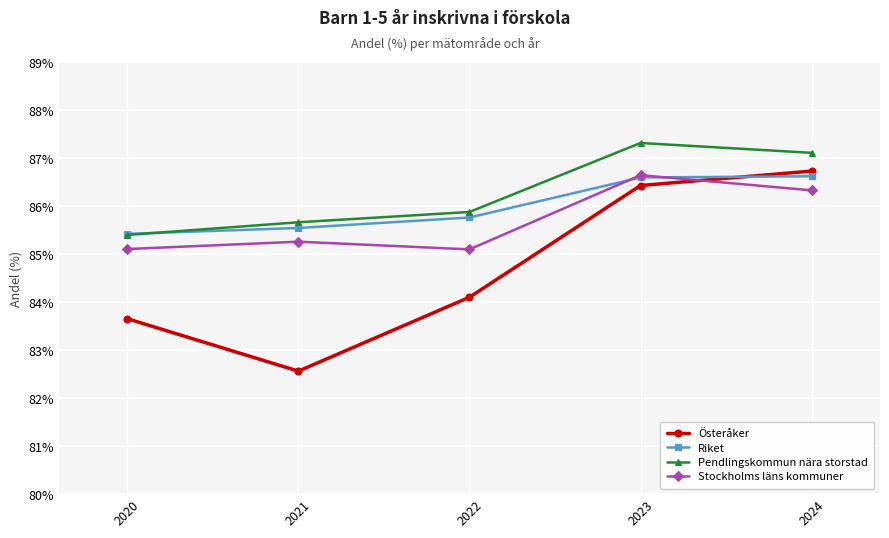

What is the total value across all series at 2024?

346.8